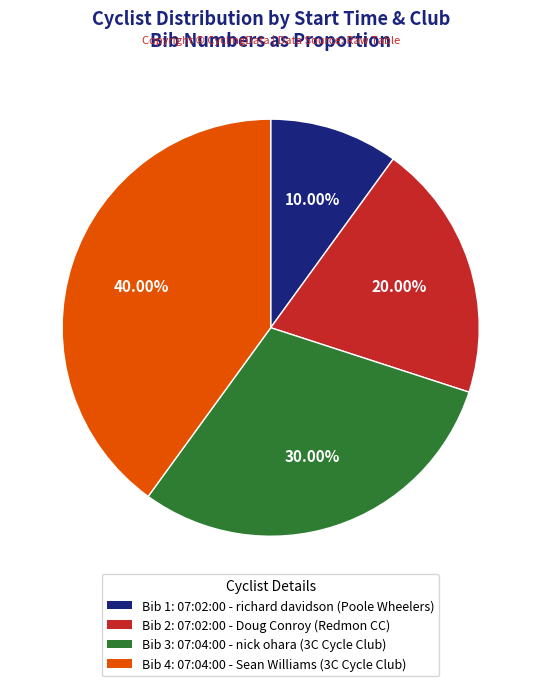

Which has a higher value, Bib 1: 07:02:00 - richard davidson (Poole Wheelers) or Bib 2: 07:02:00 - Doug Conroy (Redmon CC)?

Bib 2: 07:02:00 - Doug Conroy (Redmon CC)